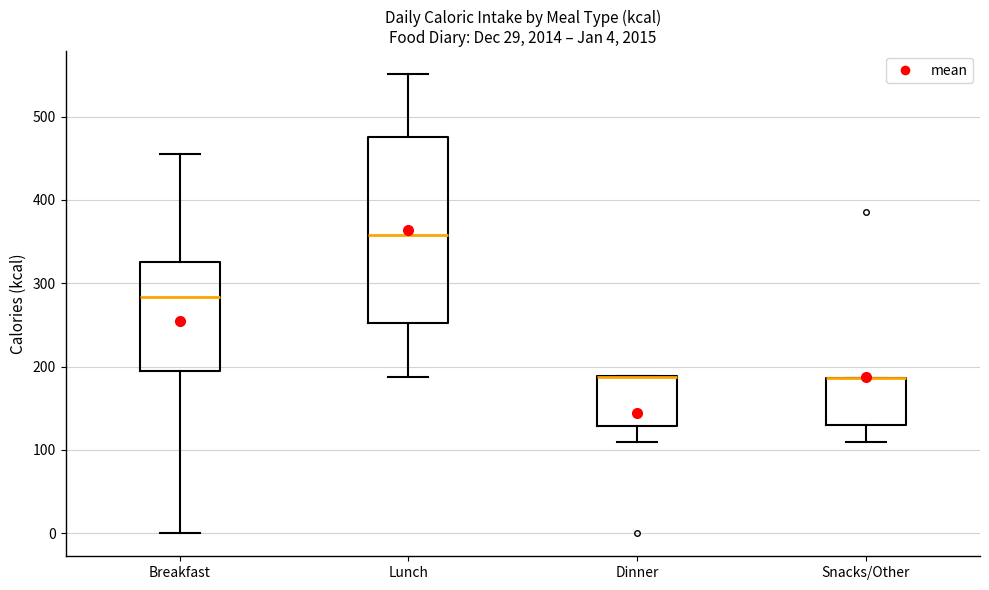

Which box is the tallest, from its lower edge to its upper edge?

Lunch